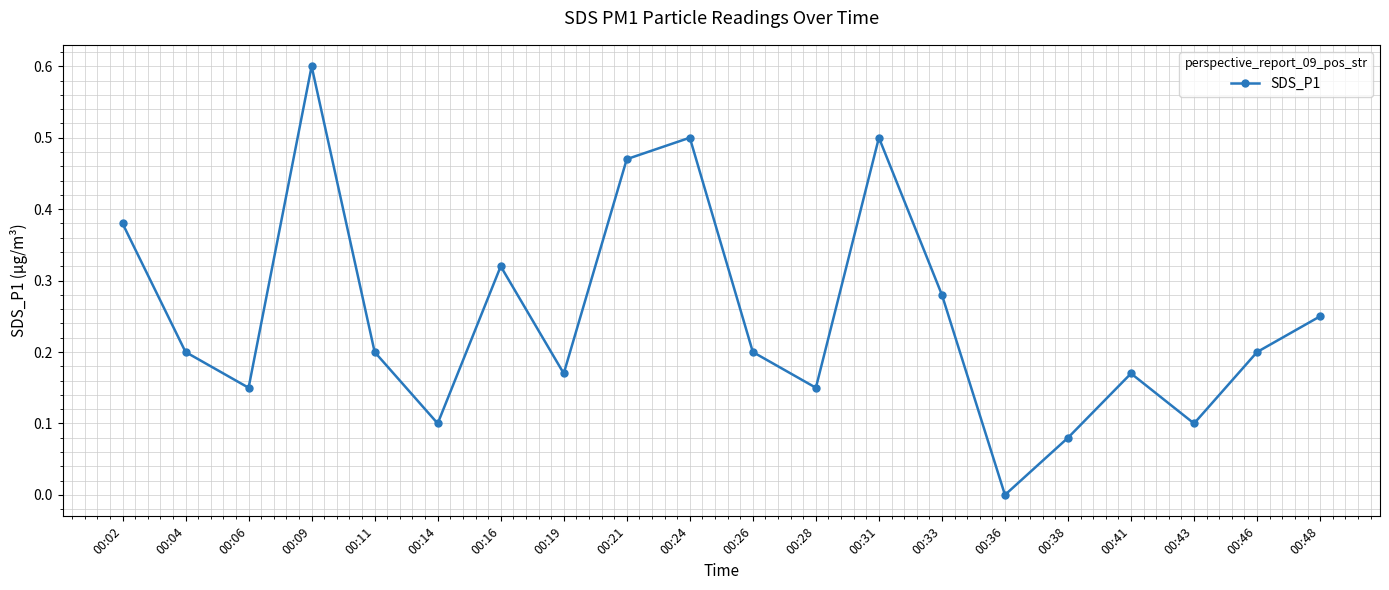

Which label corresponds to the smallest value in the chart?

00:36